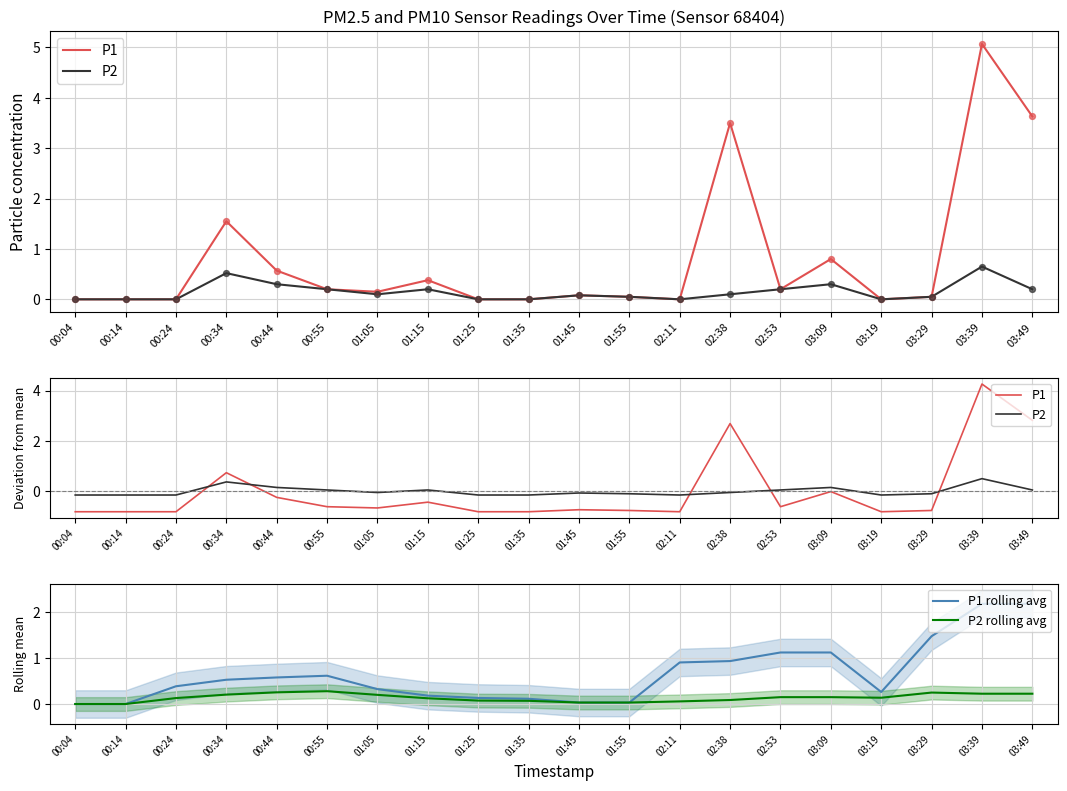

What is the total value across all series at 01:55?

-0.8